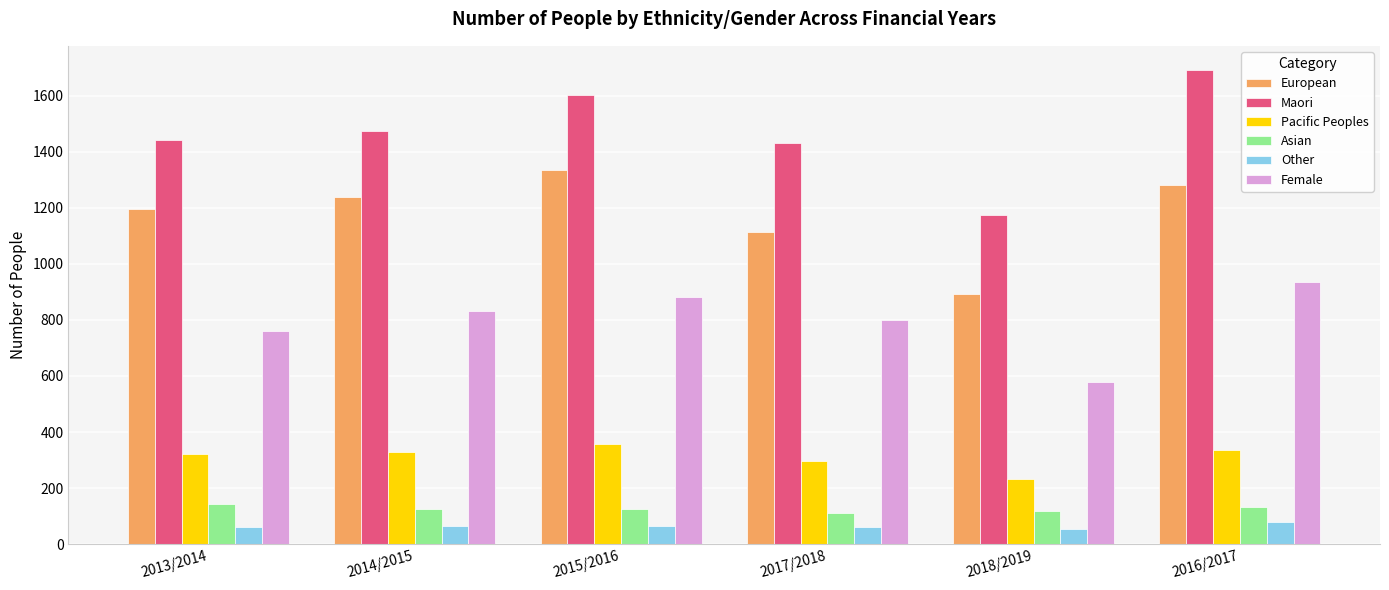

What is the approximate value of Female at 2016/2017?

934